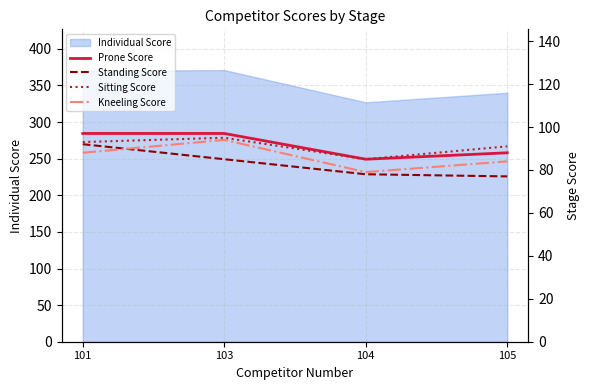

What is the lowest value of the Individual Score series?

327